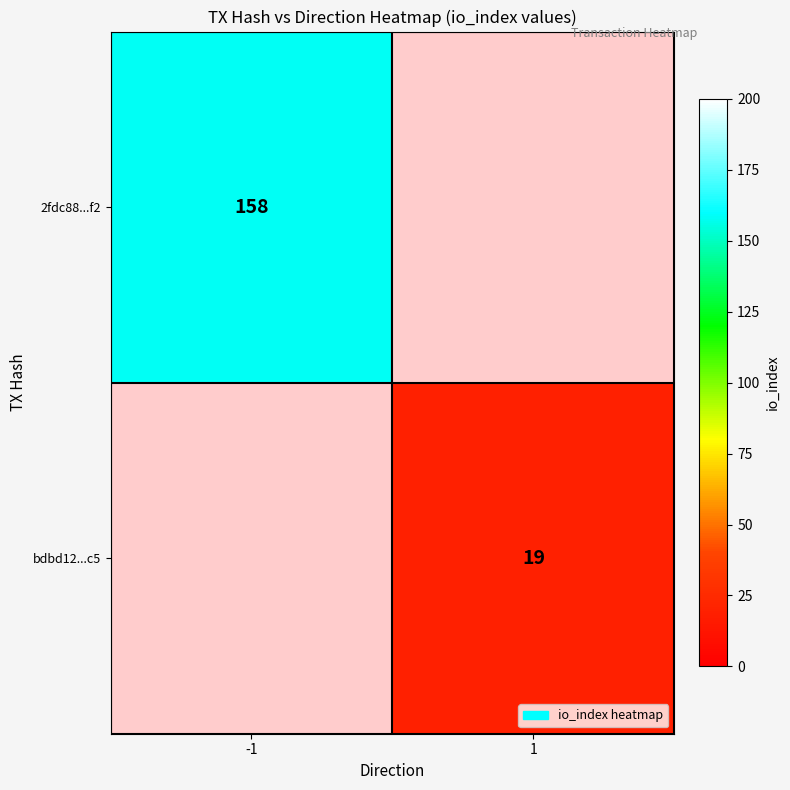

Is it true that 2fdc88...f2 equals 158 at -1?

True